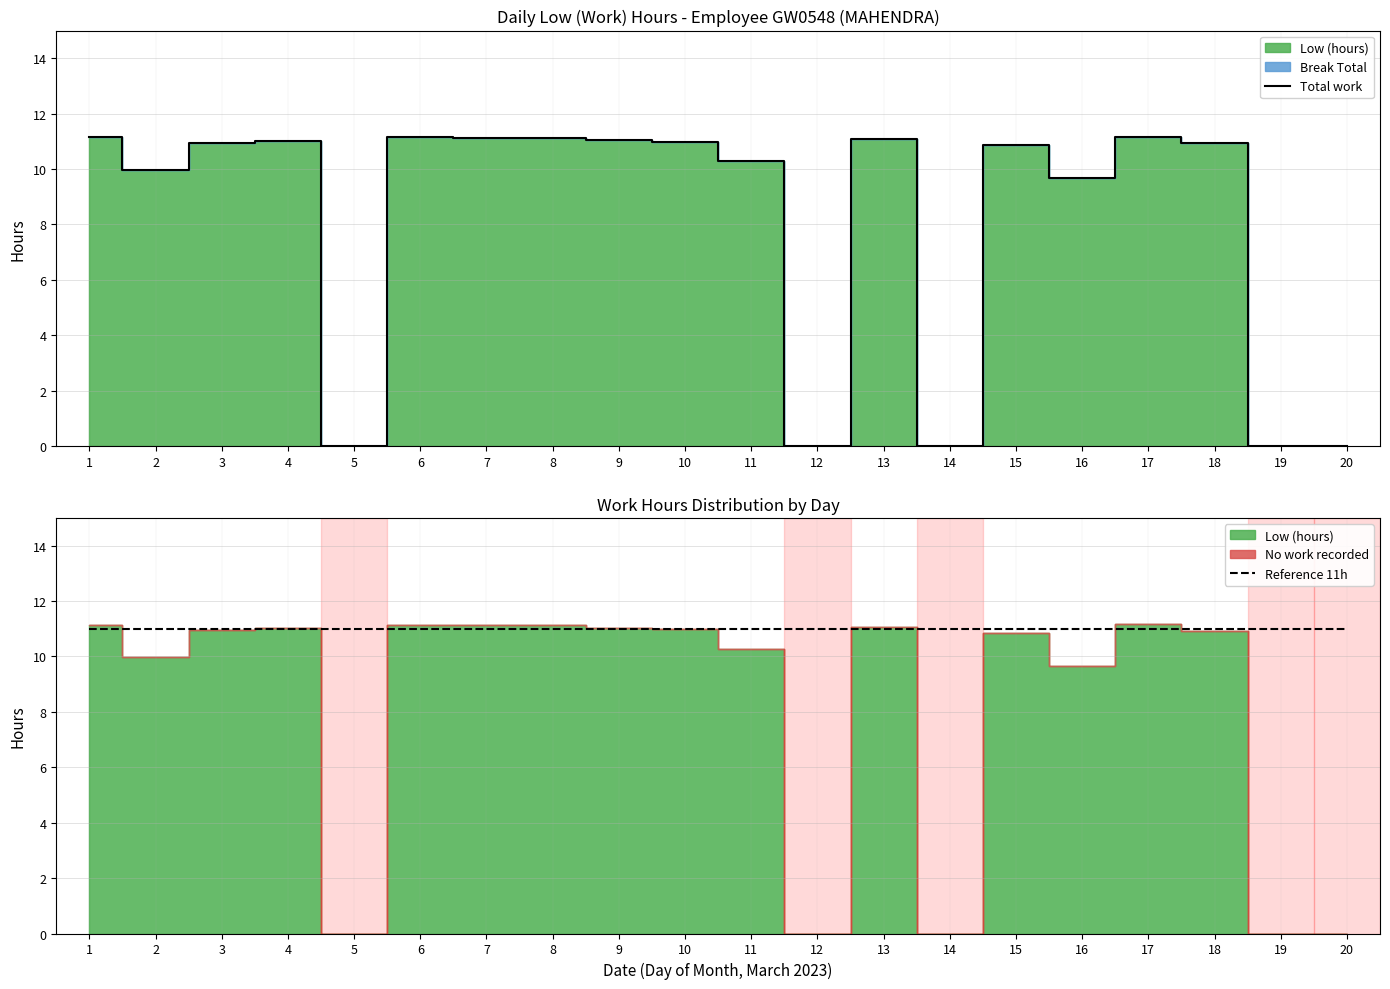

True or false: Reference 11h has more than 2 interior local peaks.

False